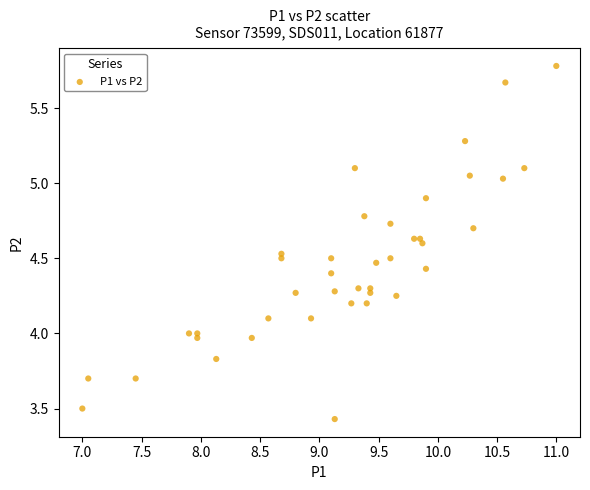

How many points are shown in the scatter plot?

40